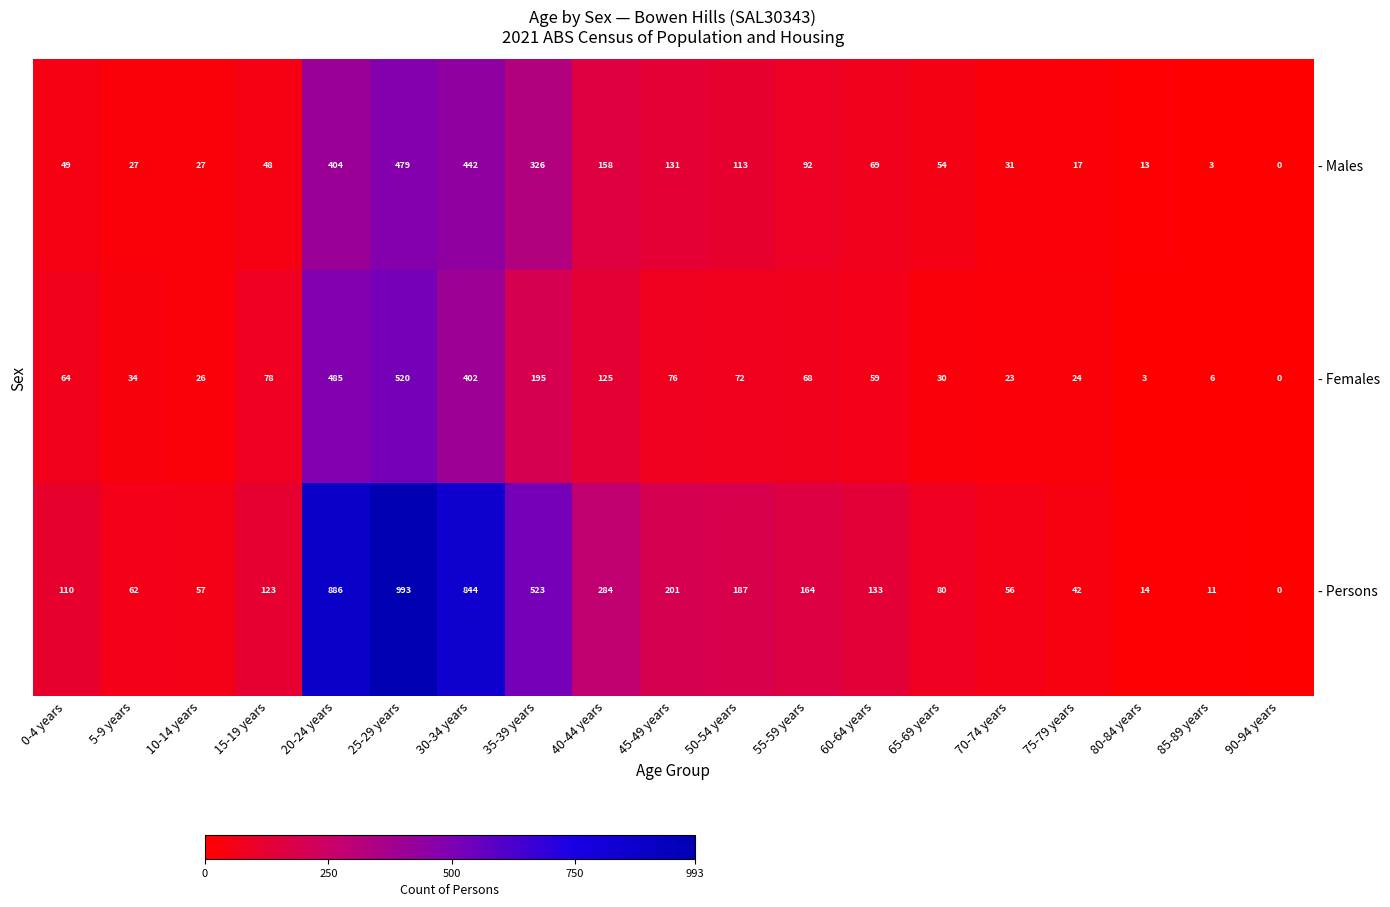

At how many categories does at least one series exceed 378?

4